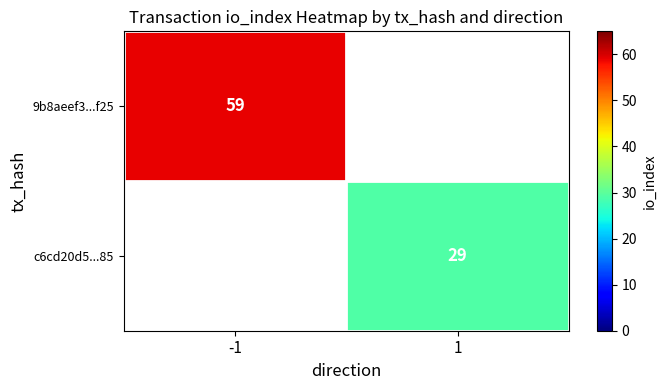

True or false: c6cd20d5...85 has a value of 16 at 1.

False